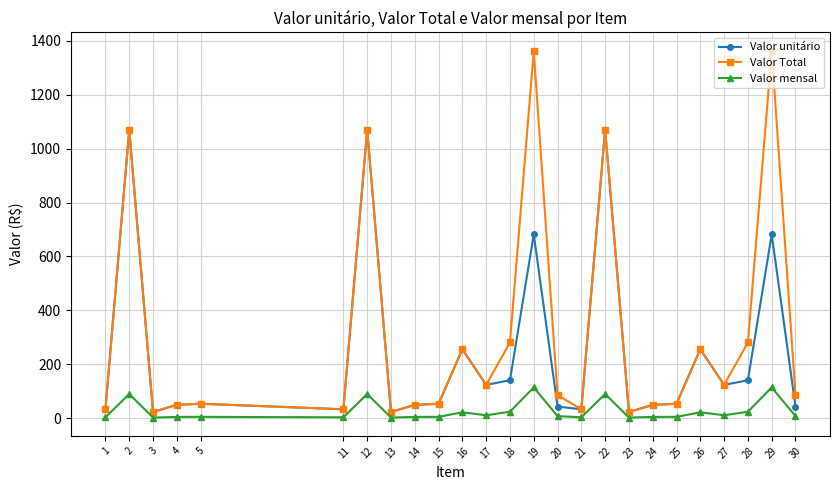

How many lines are shown in the chart?

3